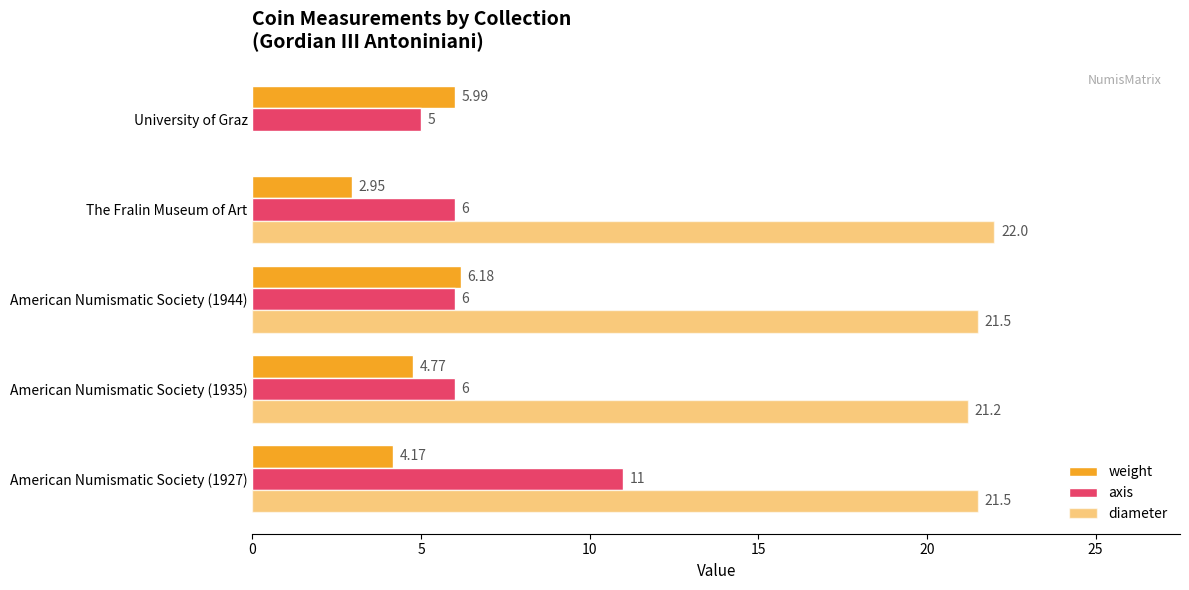

What is the difference between the second highest and minimum values in the axis series?

1.0